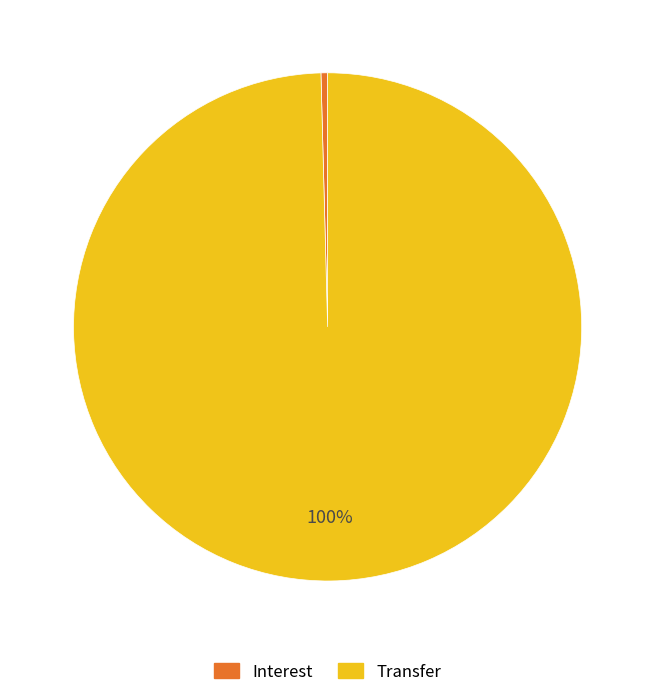

Rank the categories by value from highest to lowest.

Transfer, Interest